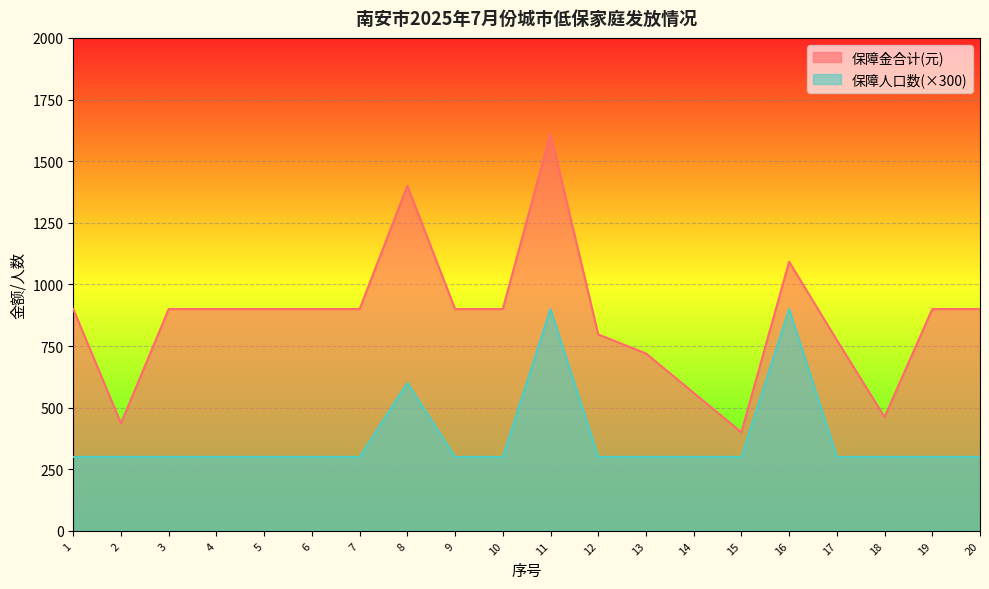

In 保障金合计(元), how many points are lower than both neighbors (excluding endpoints)?

3